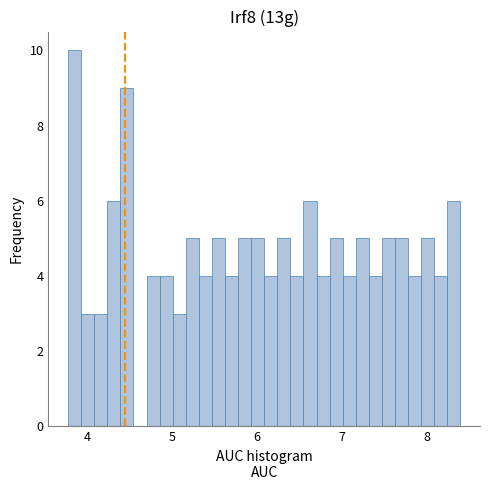

Read against the x-axis, roughly where is the centre of the tallest bar?

3.8